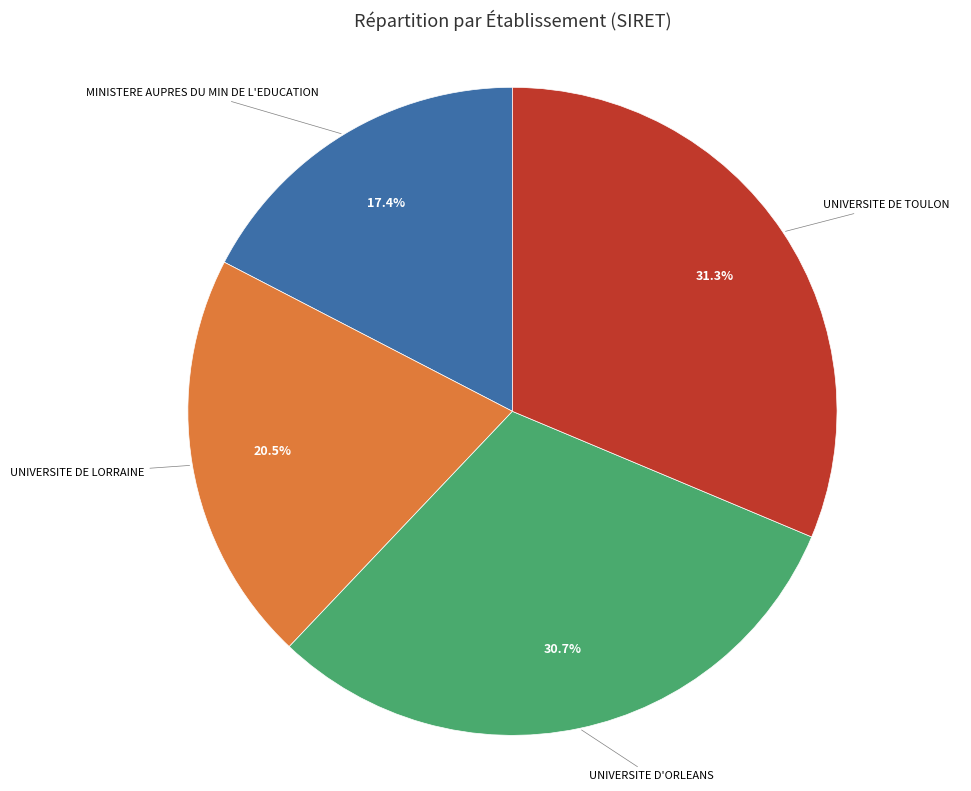

Does any single category account for the majority?

No